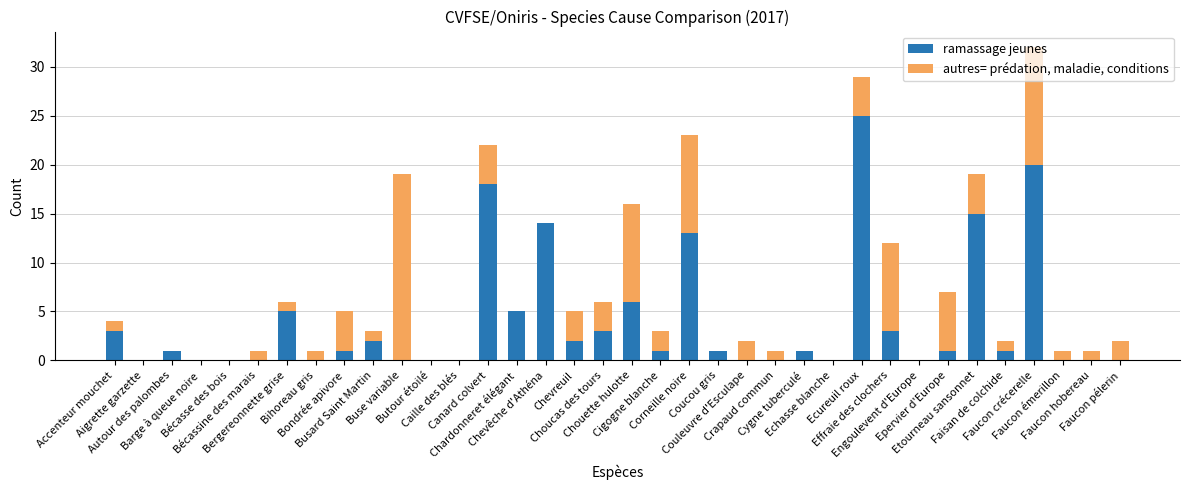

What is the sum of all ramassage jeunes values?

141